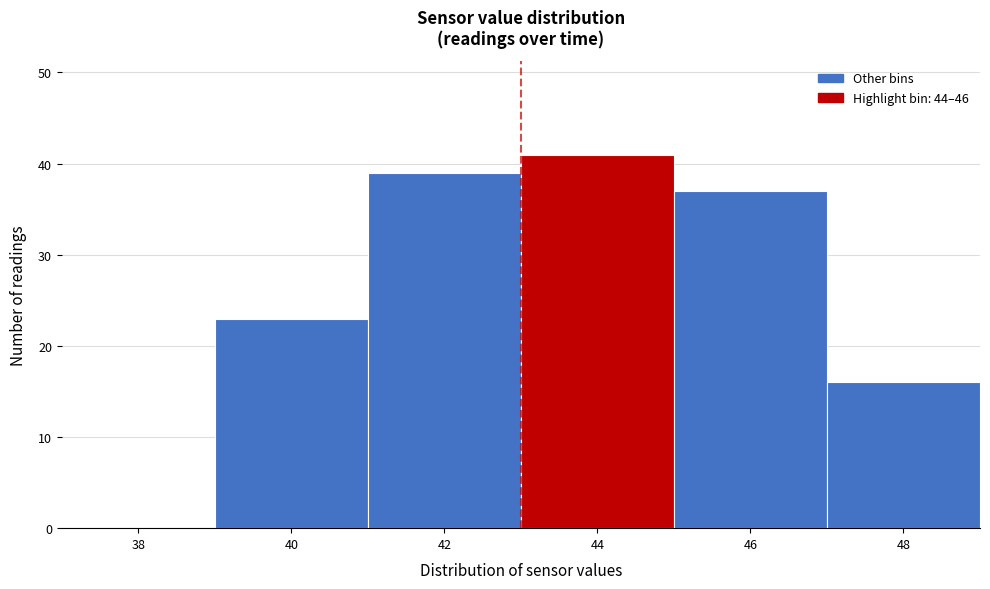

Reading left to right, what are all the values shown in this chart?

38=0	40=23	42=39	44=41	46=37	48=16